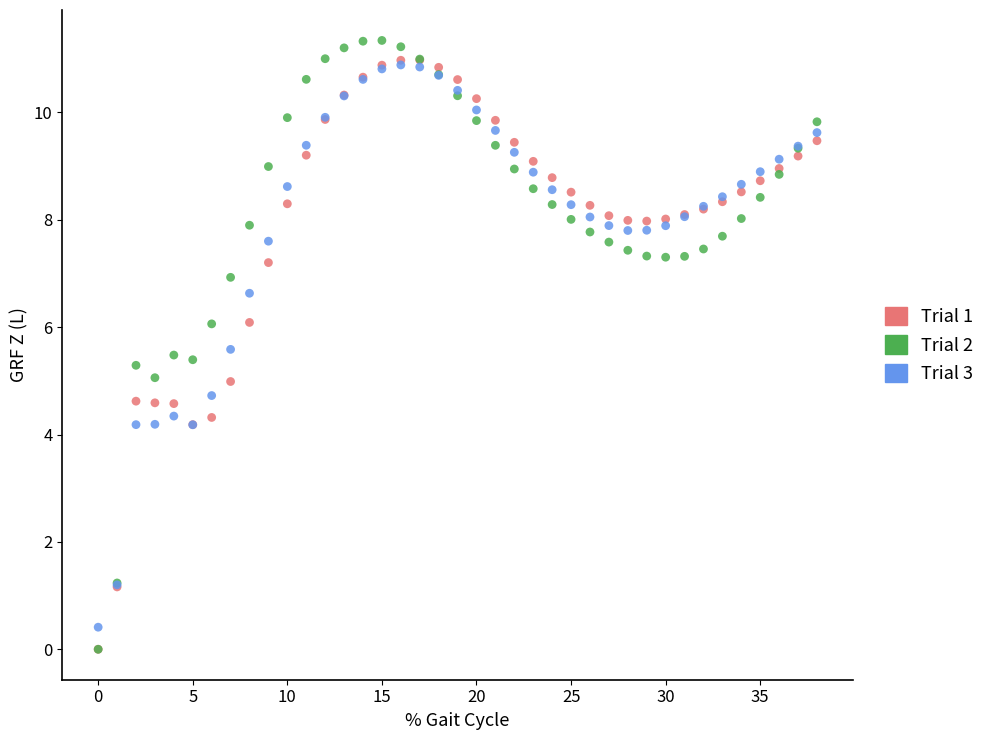

What are all the series names shown in the legend?

Trial 1, Trial 2, Trial 3